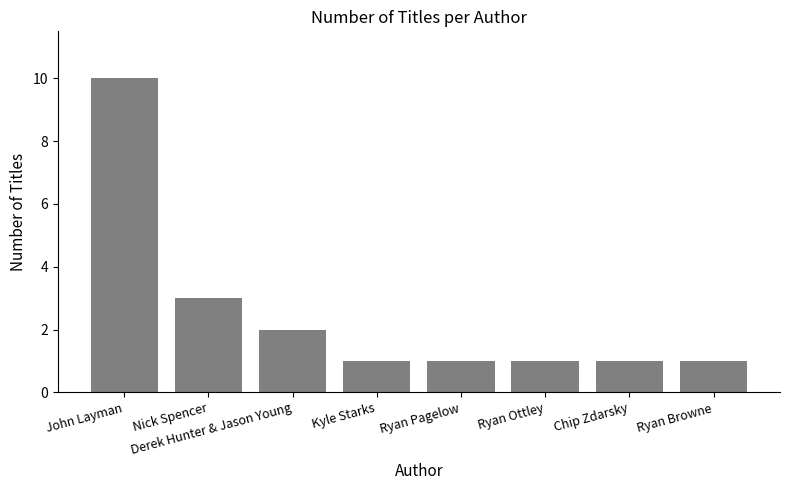

True or false: the data shows 0 at Ryan Pagelow.

False